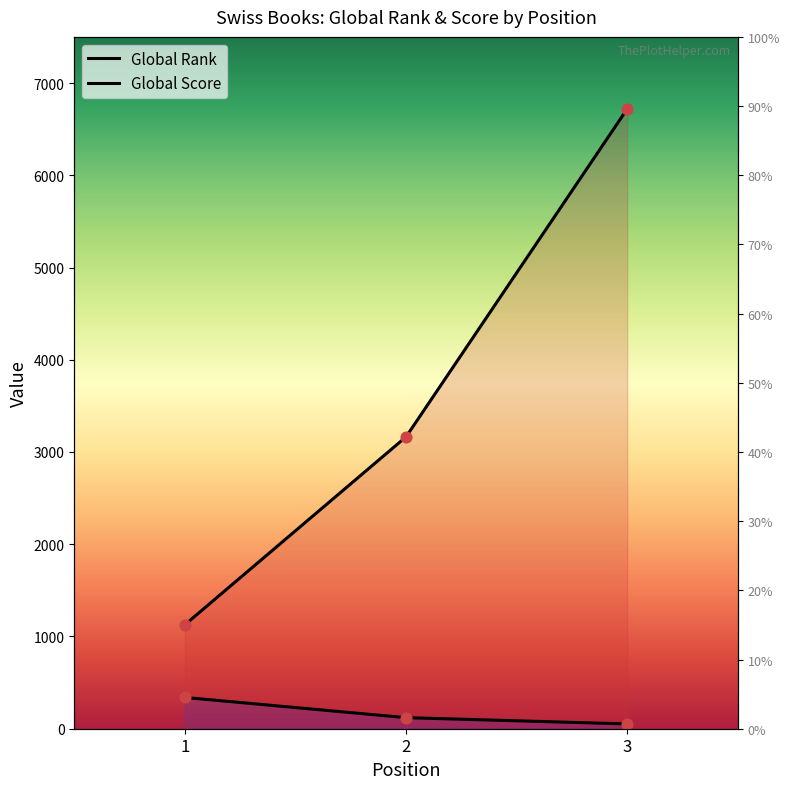

Which series has the largest total across all categories?

Global Rank